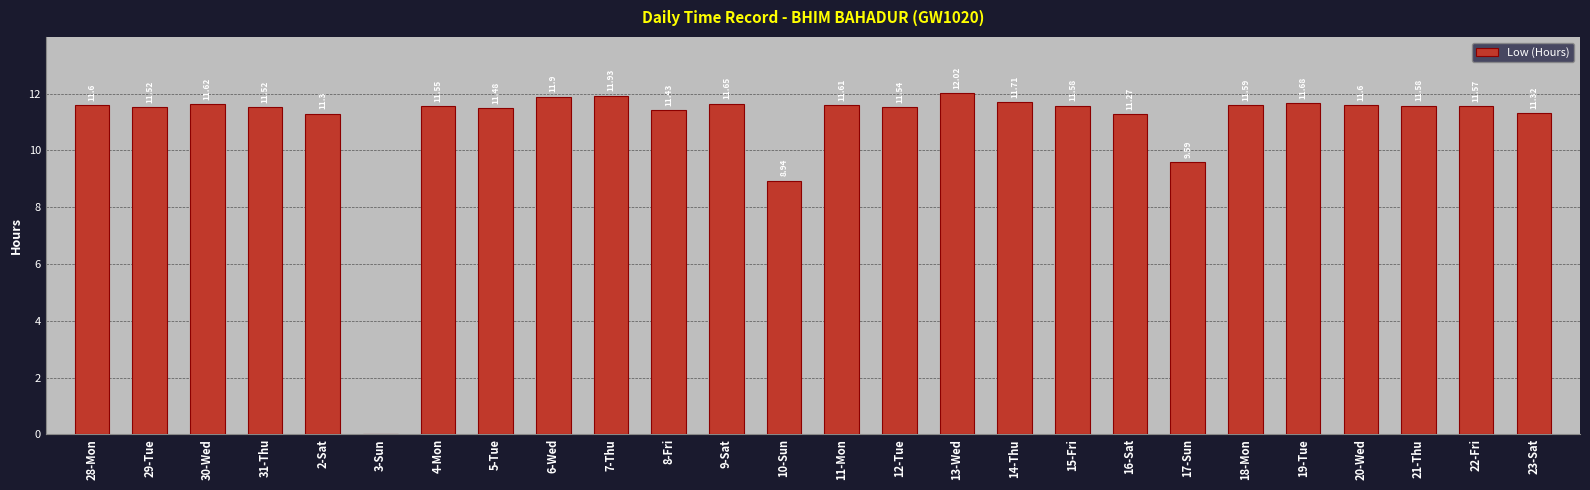

What is the sum of the values at 20-Wed and 29-Tue?

23.1